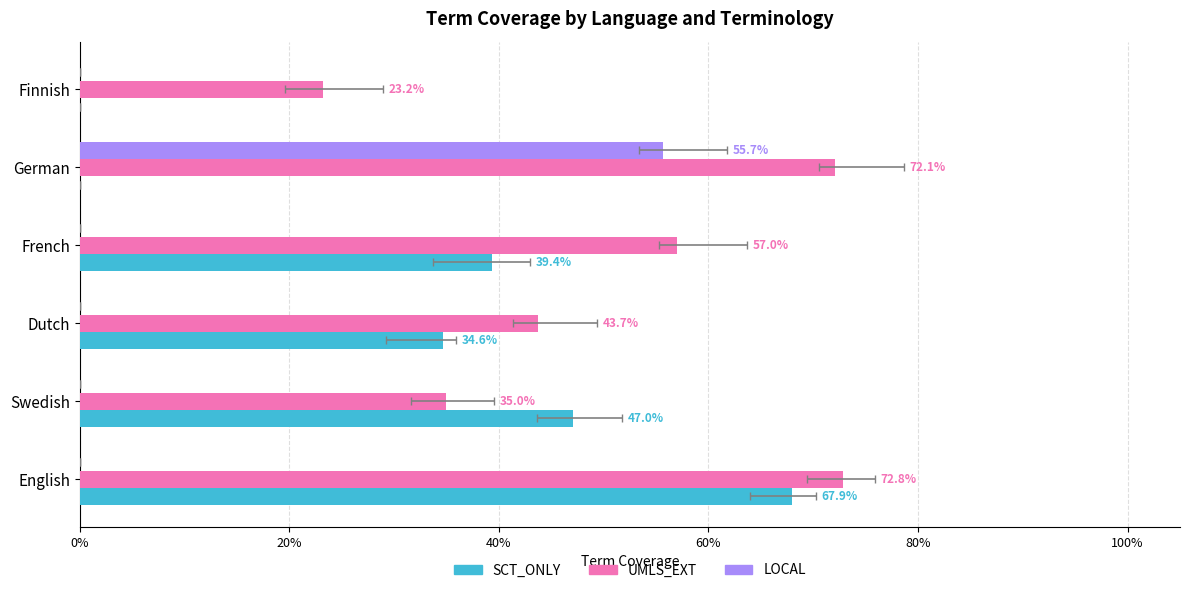

What are all the series names shown in the legend?

SCT_ONLY, UMLS_EXT, LOCAL